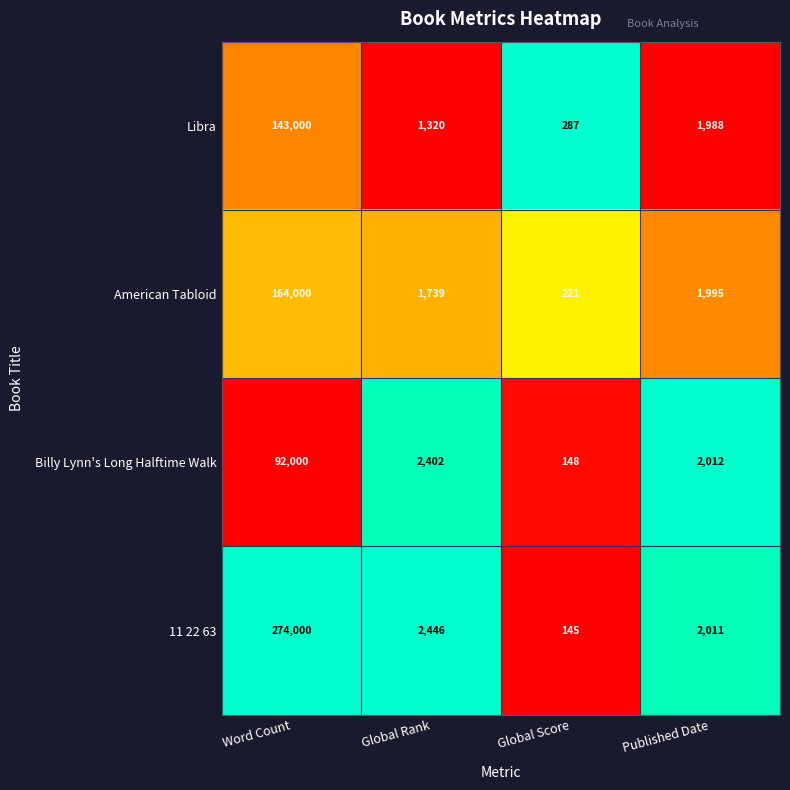

Rank the series at Global Score from highest to lowest value.

Libra, American Tabloid, Billy Lynn's Long Halftime Walk, 11 22 63